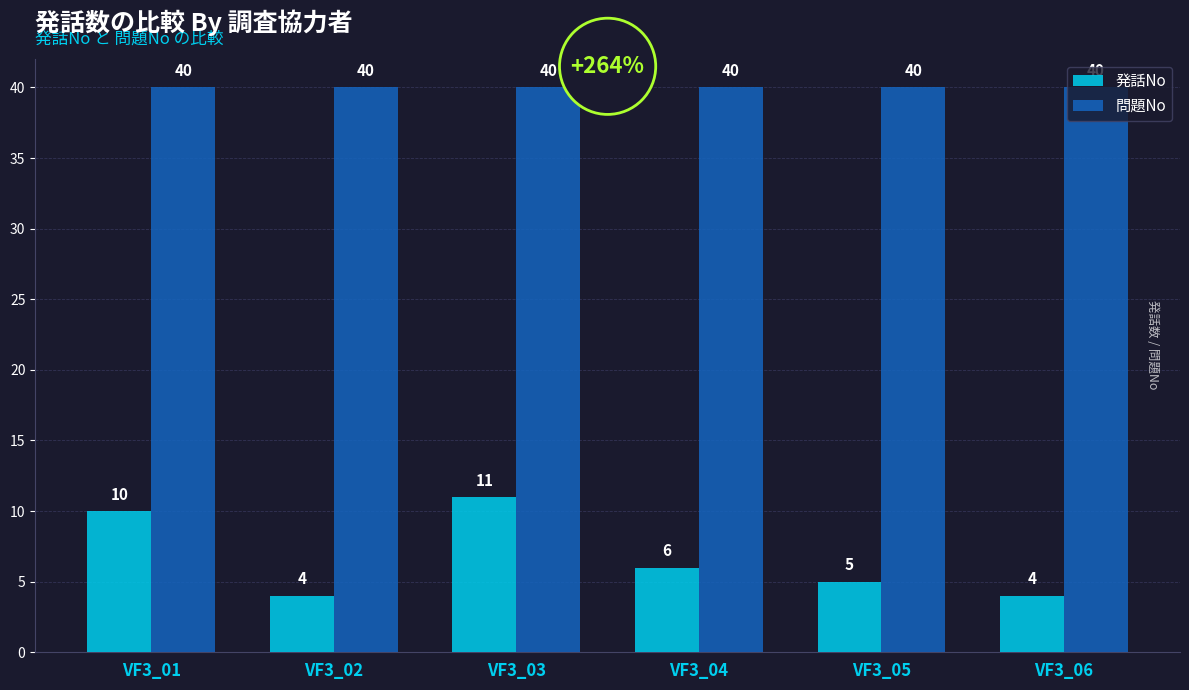

Are the bars horizontal?

No